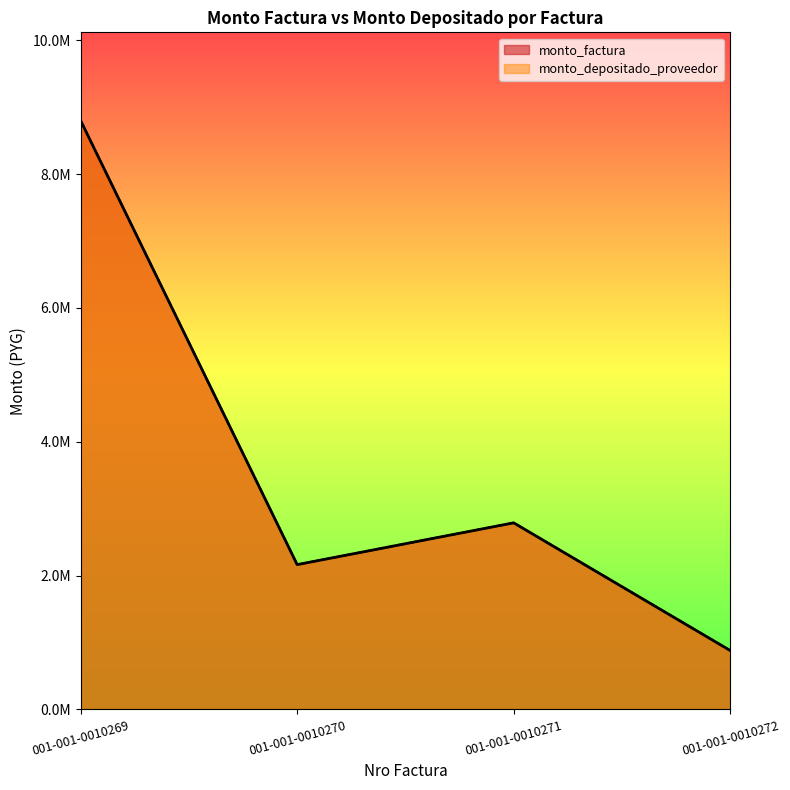

True or false: monto_factura and monto_depositado_proveedor cross at least once.

False